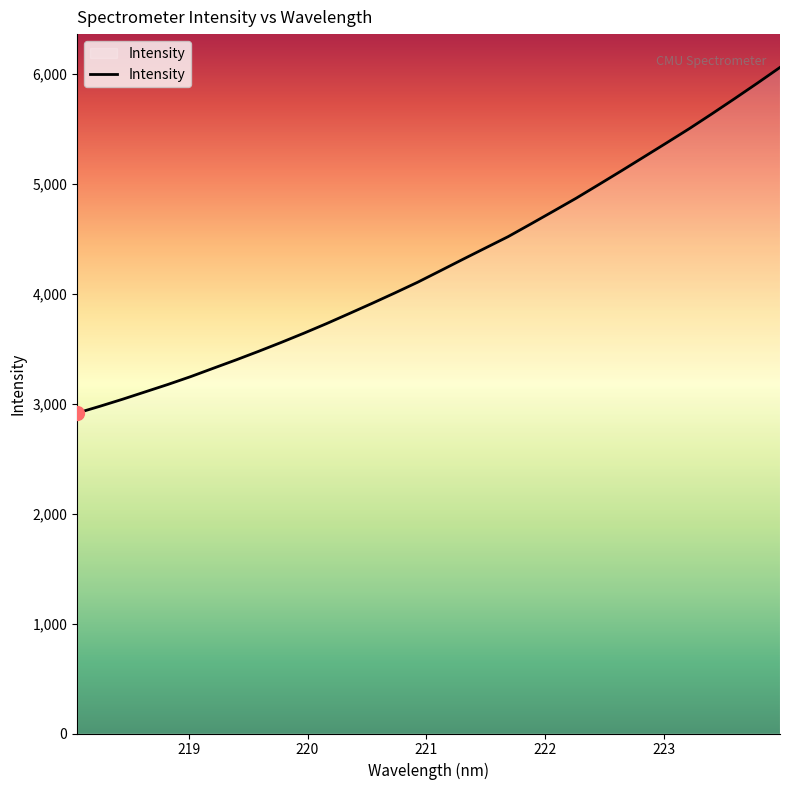

What is the difference between the maximum and minimum values?

3145.7